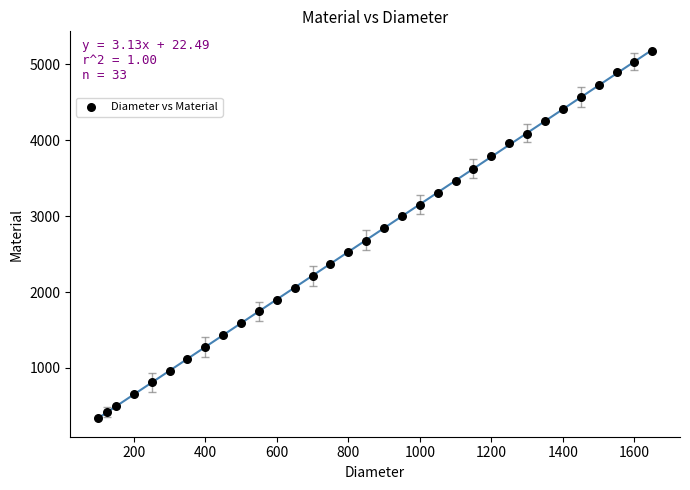

What is the range of Y values (max minus min)?

4840